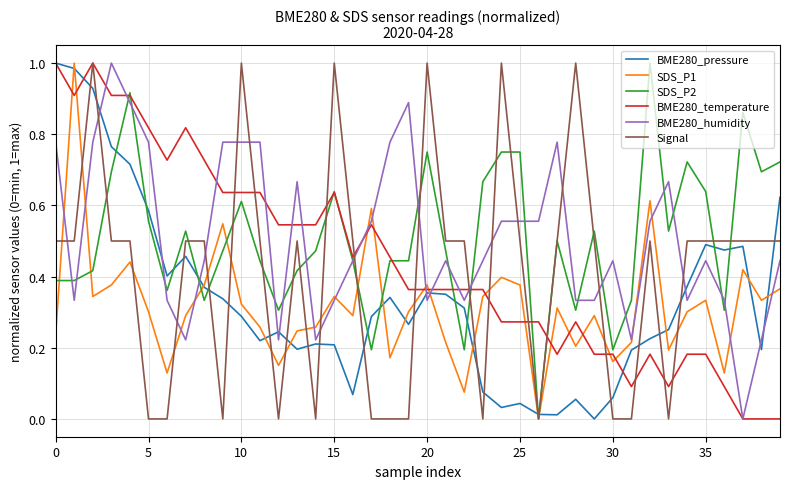

The value of BME280_pressure at 35 is 0.2. True or false?

False